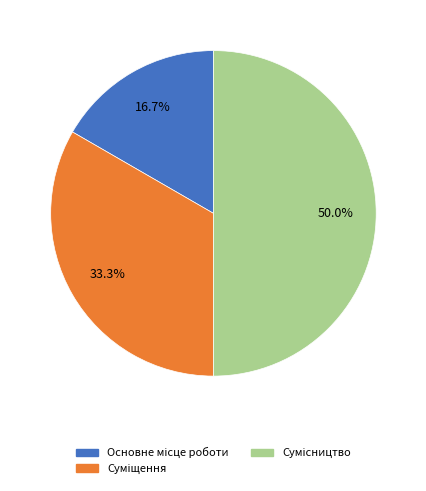

Does any single category account for the majority?

No